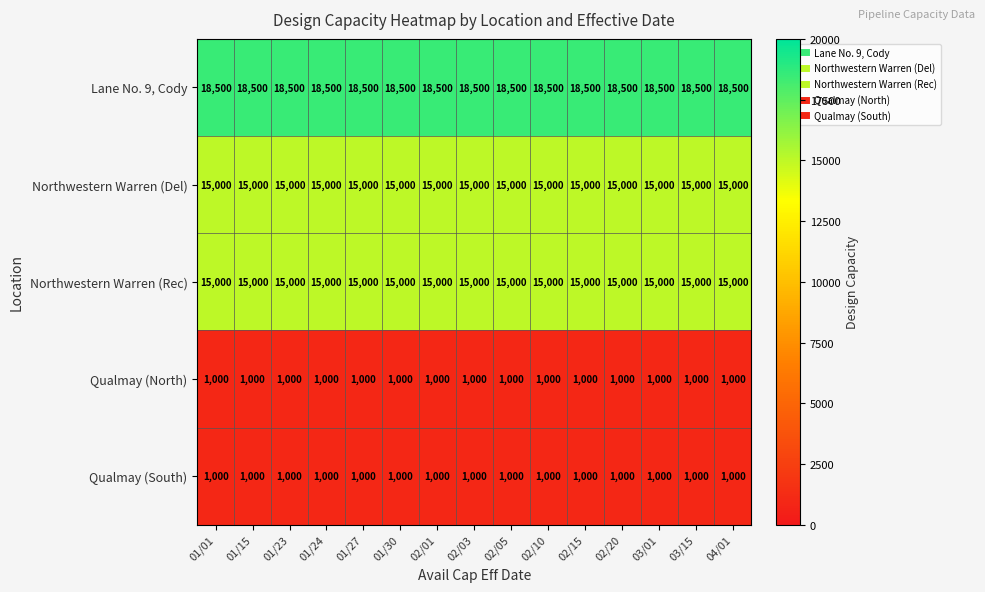

What is the total value across all series at 02/10?

50500